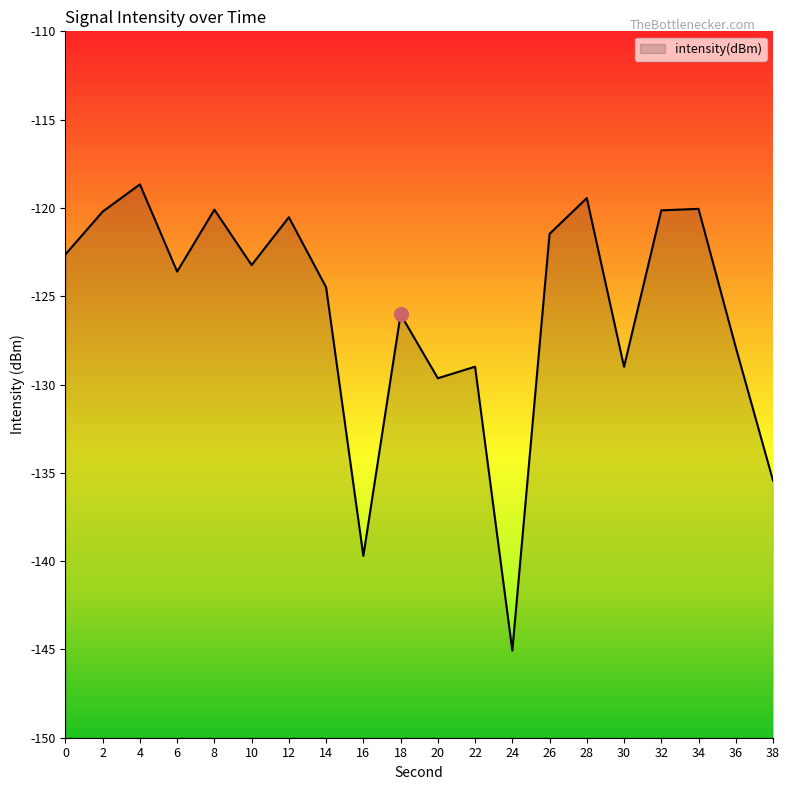

How many series are shown in this chart?

1